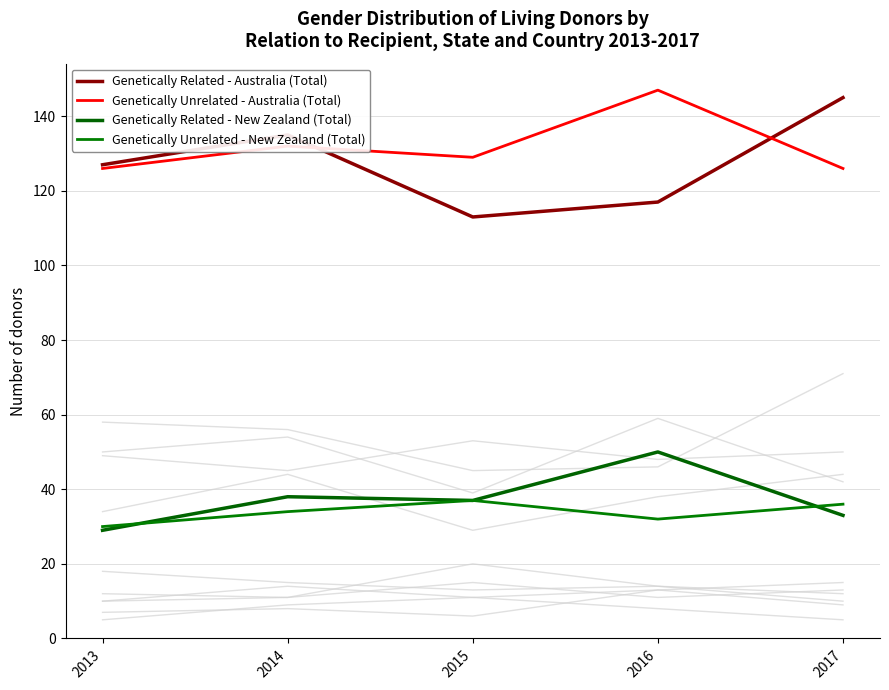

Reading left to right, extract all data points from this chart.

Genetically Related - Australia (Total): 2013=127	2014=135	2015=113	2016=117	2017=145
Genetically Unrelated - Australia (Total): 2013=126	2014=132	2015=129	2016=147	2017=126
Genetically Related - New Zealand (Total): 2013=29	2014=38	2015=37	2016=50	2017=33
Genetically Unrelated - New Zealand (Total): 2013=30	2014=34	2015=37	2016=32	2017=36